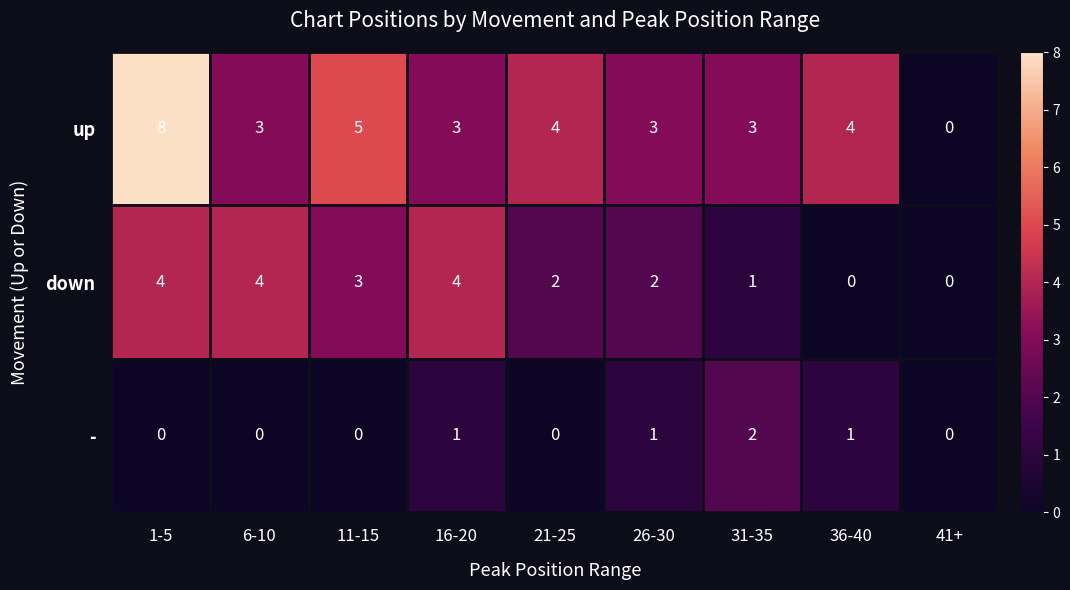

Count the - values in the range 0 to 1.

8